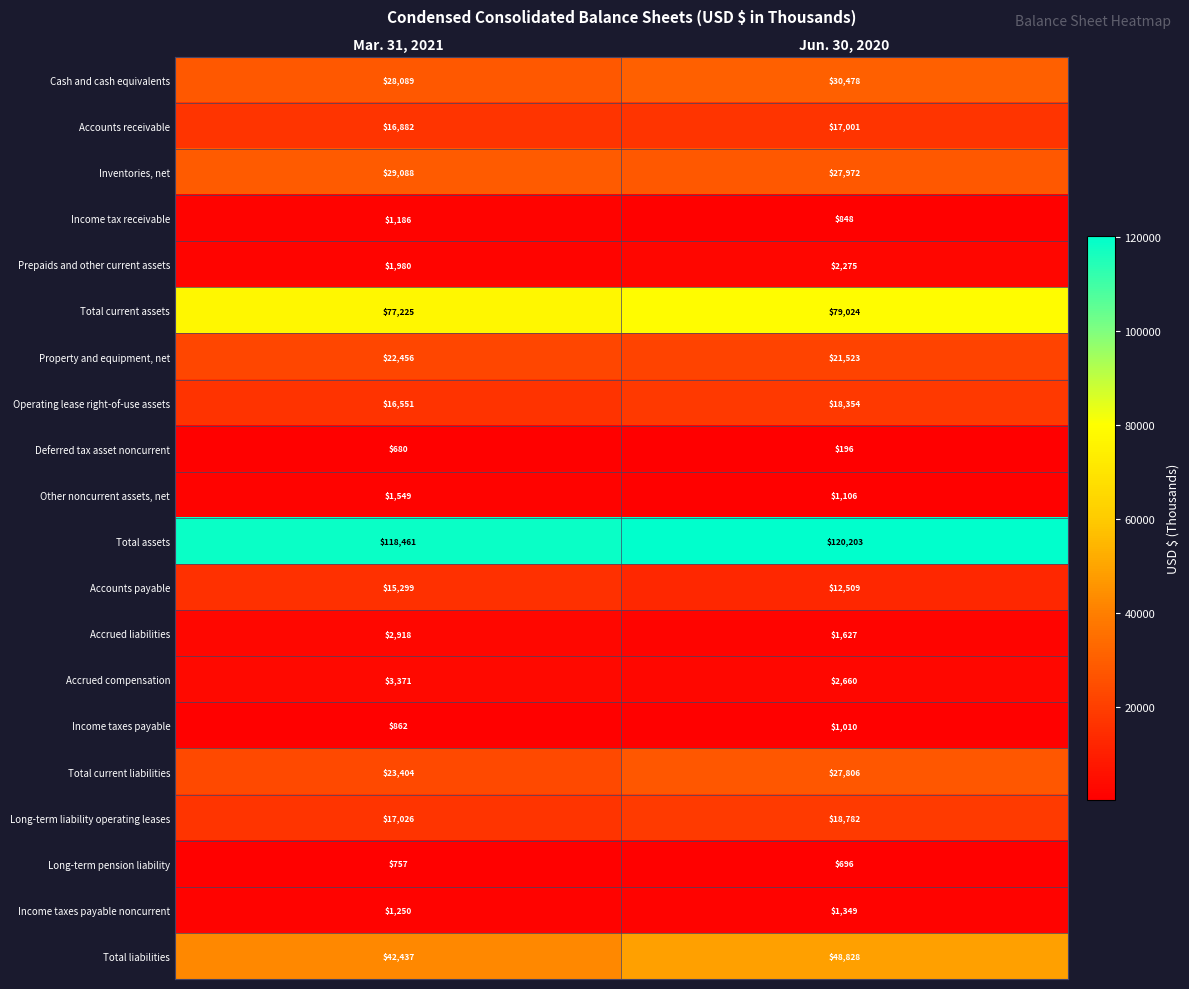

What is the lowest value of the Income tax receivable series?

848